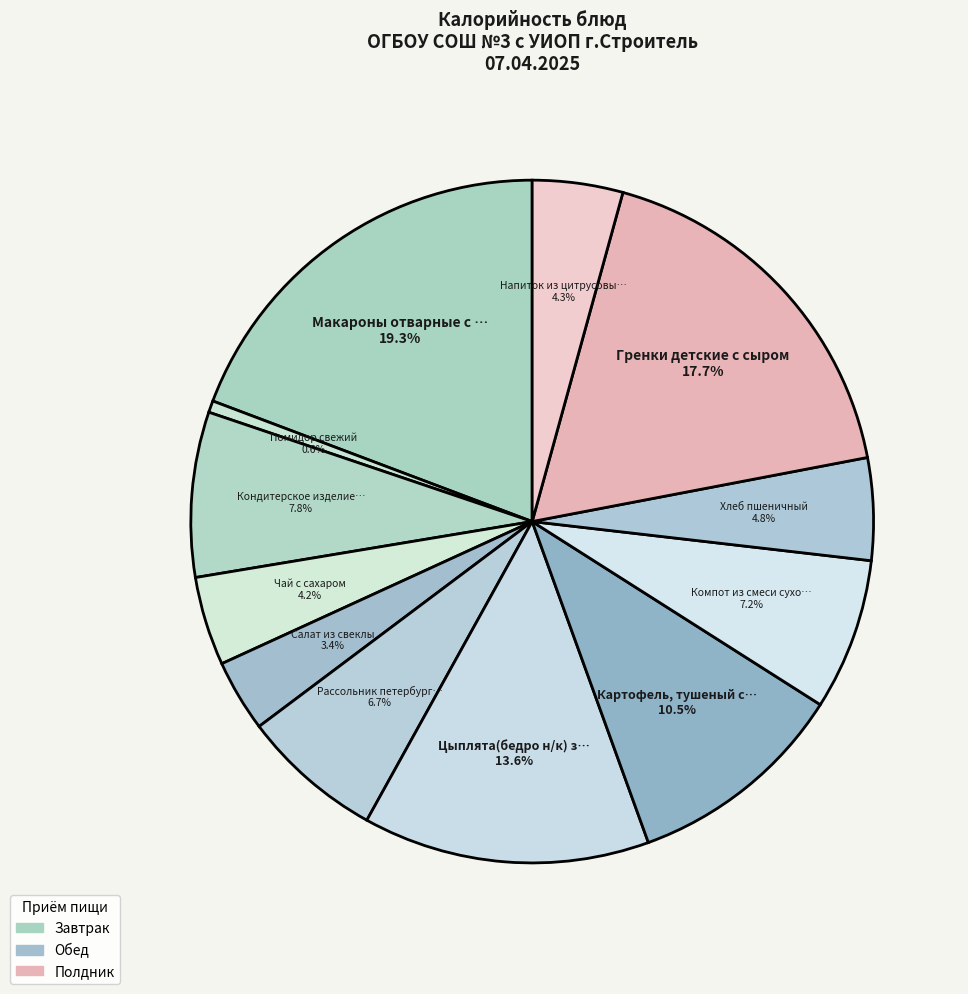

To the nearest percent, what is the difference between the largest and smallest slice percentages?

19%